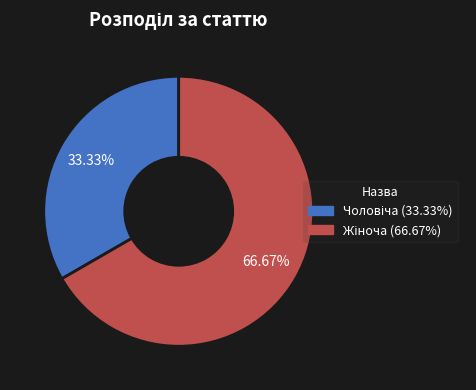

Is there a majority slice in this chart?

Yes